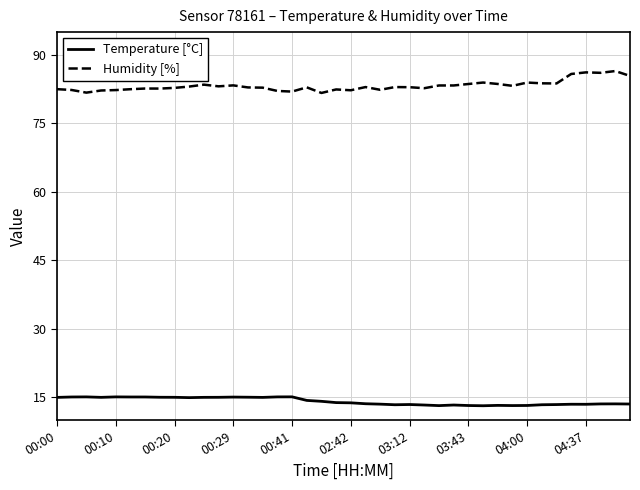

Rank the series by their maximum value, from highest to lowest.

Humidity [%], Temperature [°C]